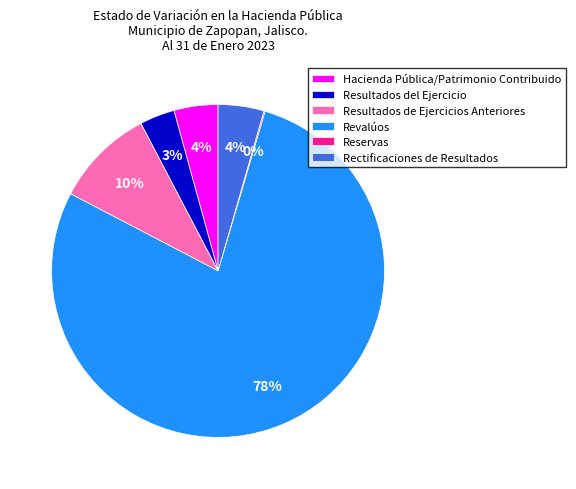

Combined, do Revalúos and Rectificaciones de Resultados account for over 50%?

Yes